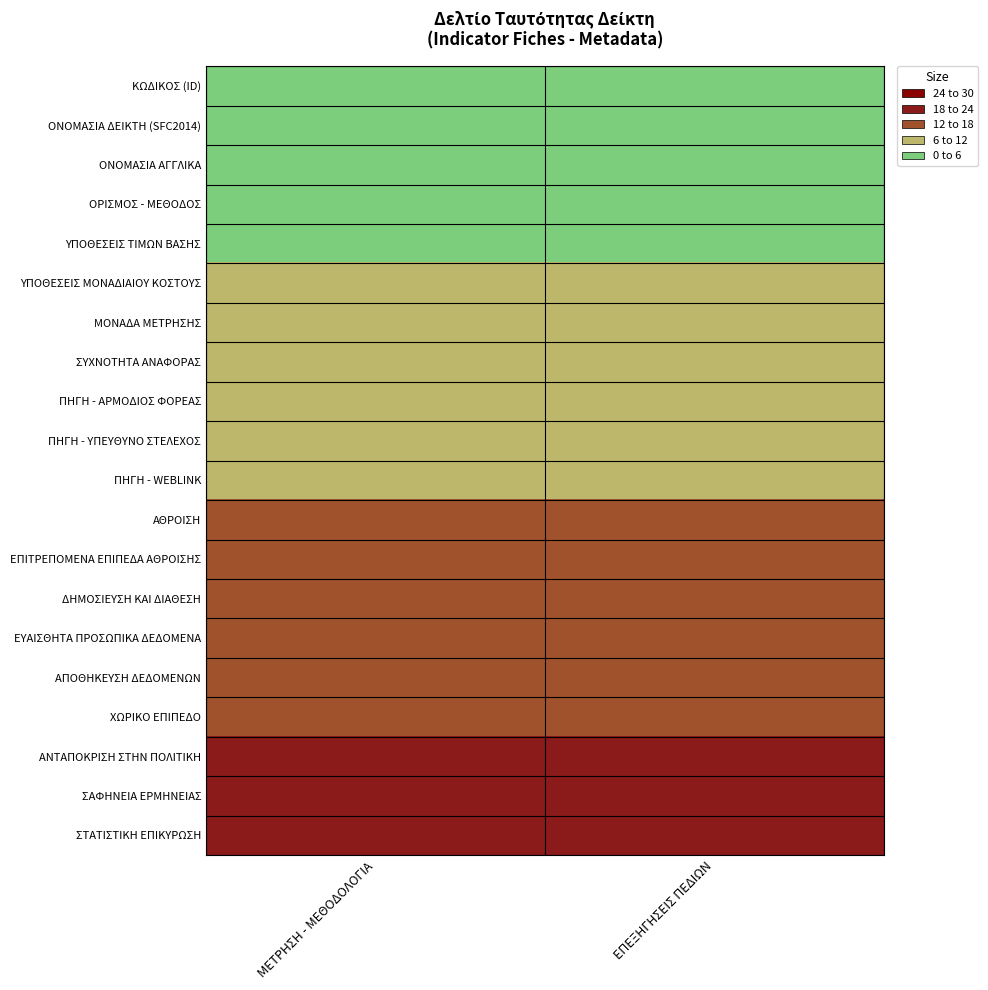

What is the difference between the highest and lowest values at ΜΕΤΡΗΣΗ - ΜΕΘΟΔΟΛΟΓΙΑ?

19